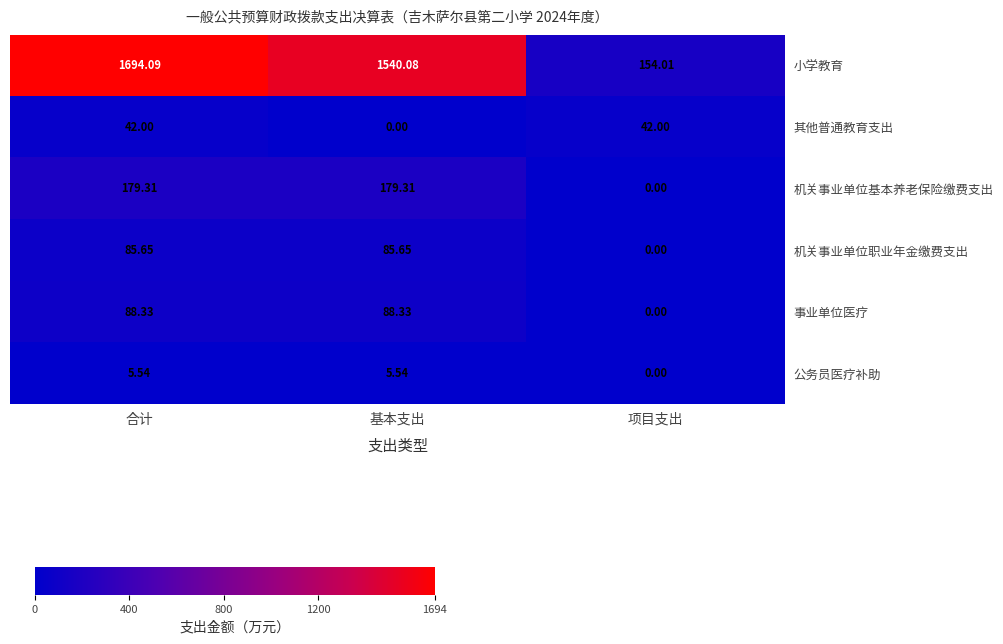

Is the value of 其他普通教育支出 at 项目支出 greater than the value of 小学教育 at 基本支出?

No